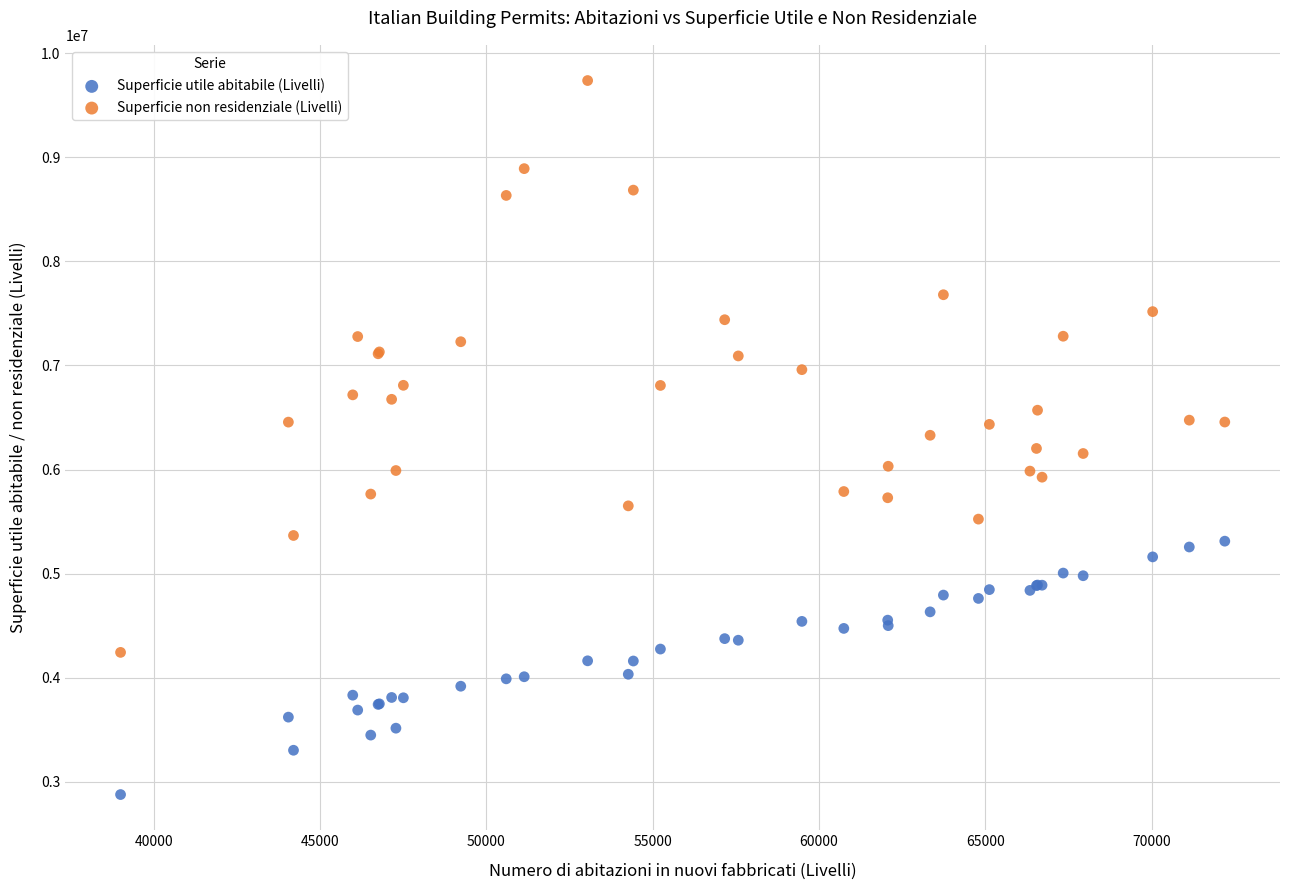

What is the X range (max minus min) for the scatter plot?

33195